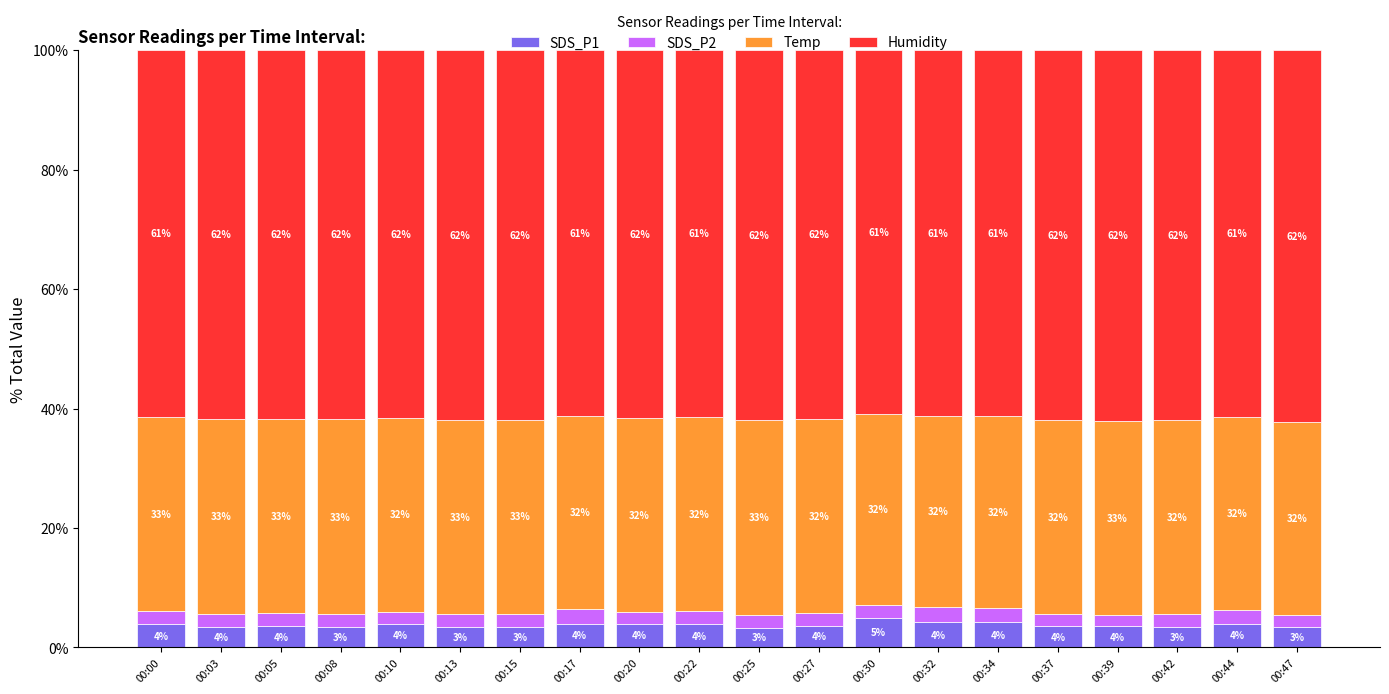

What is the average value of the SDS_P1 series?

3.8